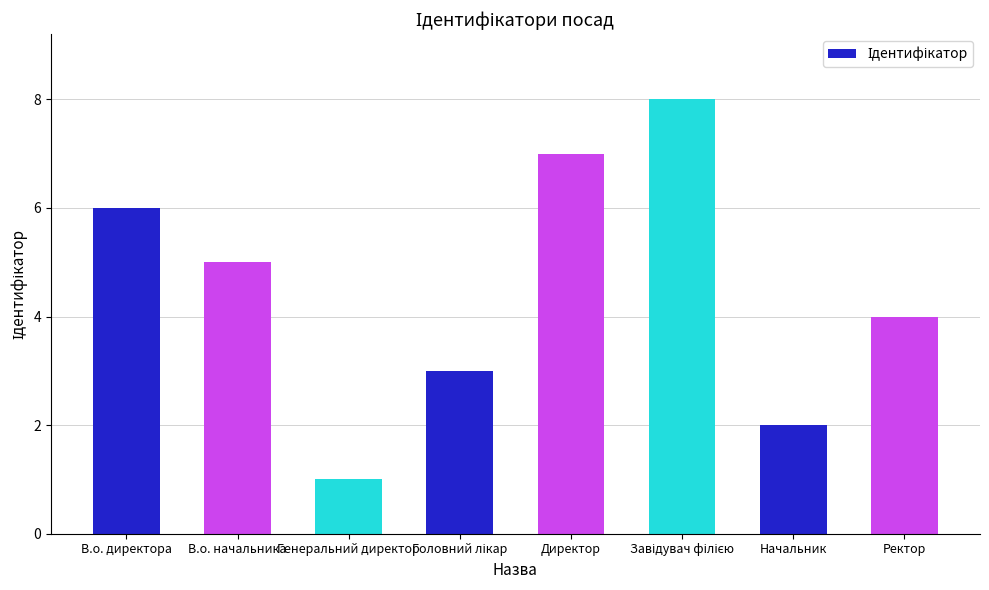

The value at В.о. директора is 11. True or false?

False